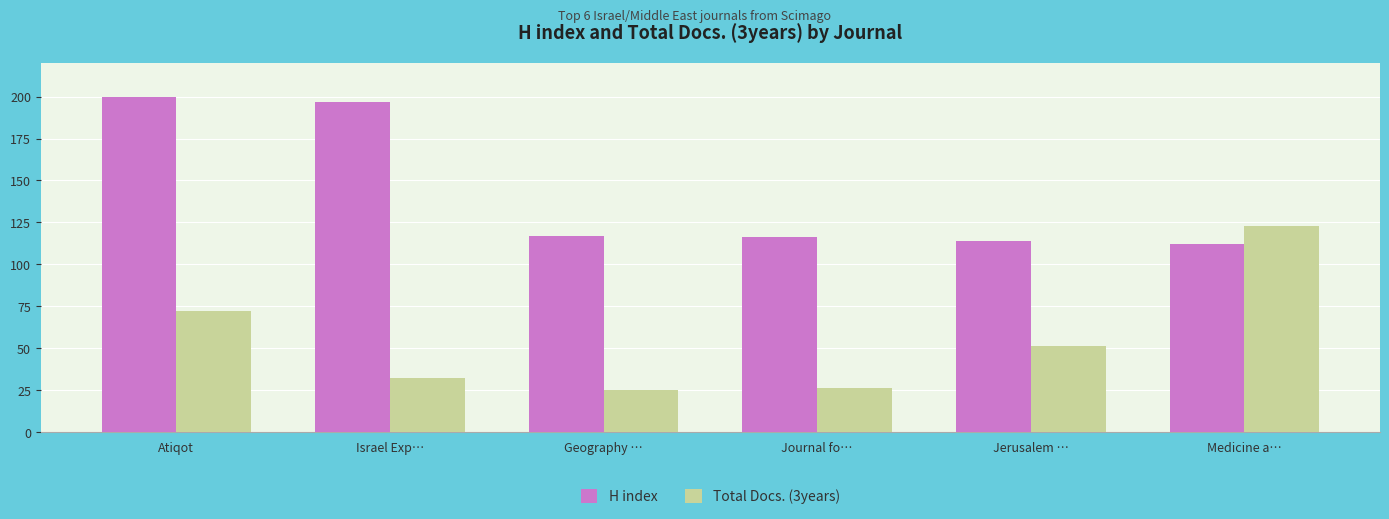

Rank the series at Geography … from lowest to highest value.

Total Docs. (3years), H index